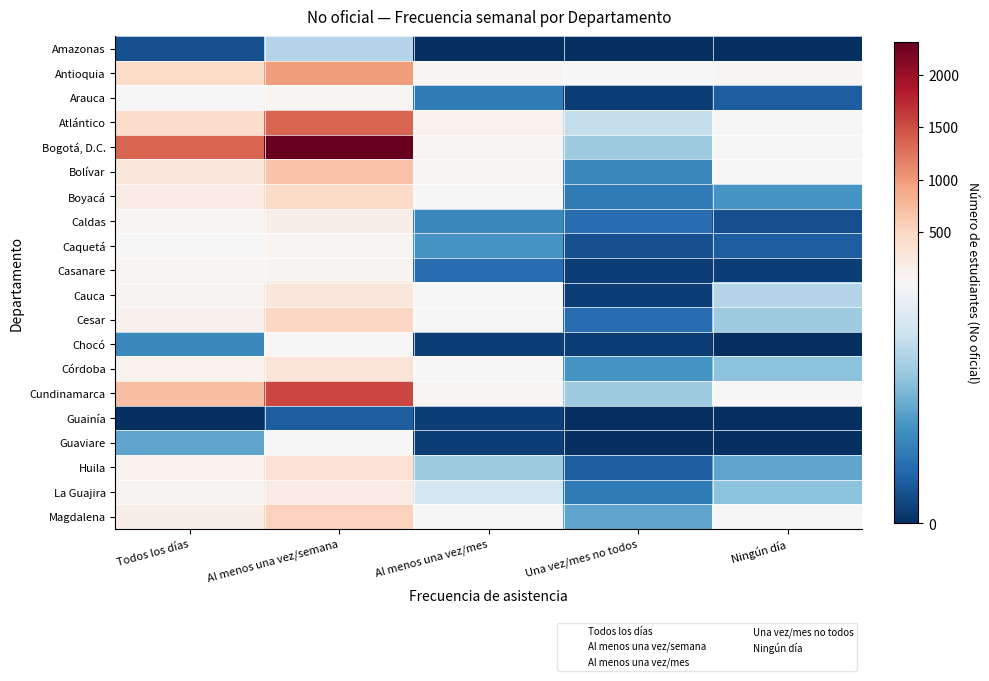

Which series has the largest total across all categories?

Bogotá, D.C.